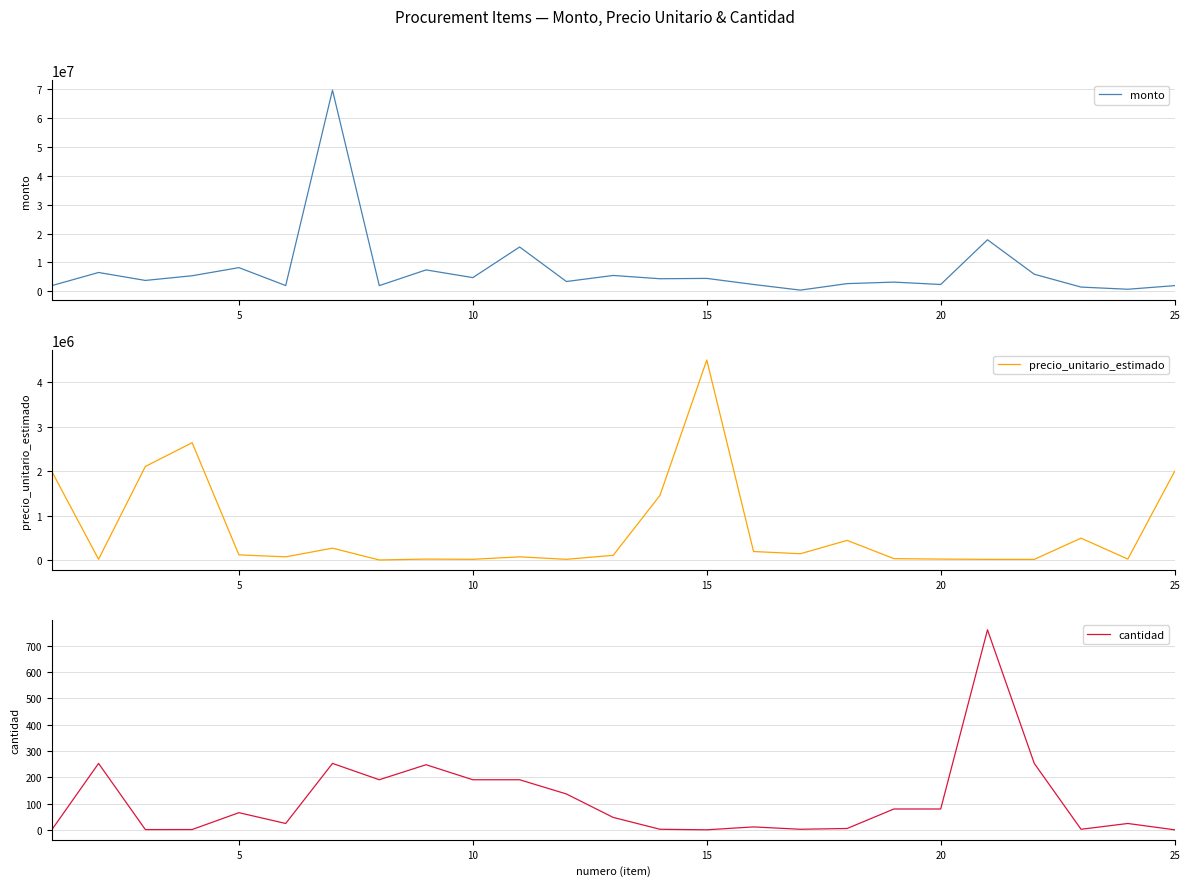

How many interior local valleys does the monto series have?

9